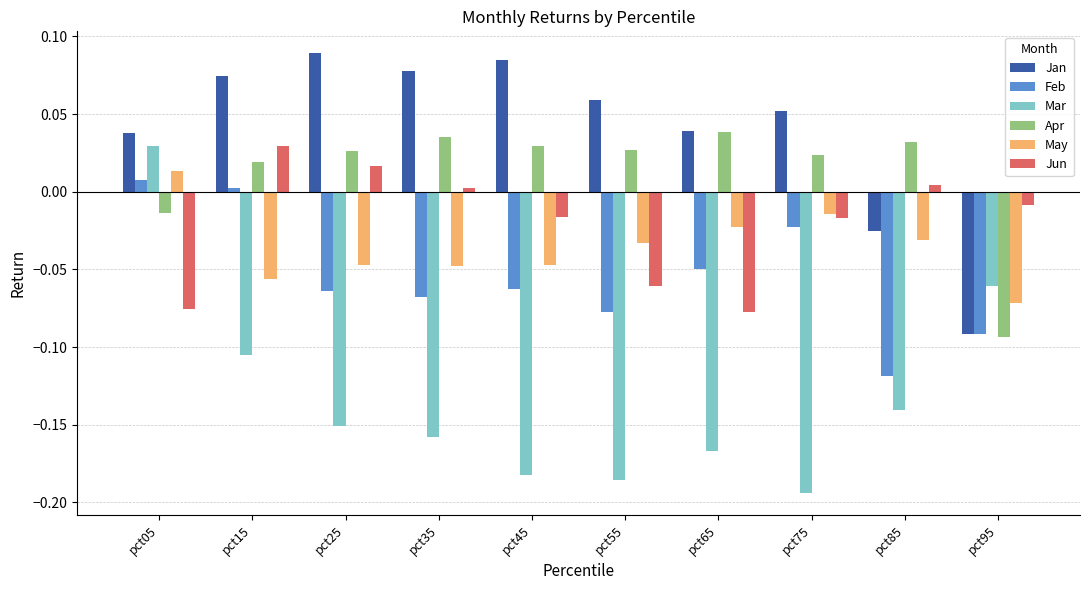

How many bars are there in total?

60